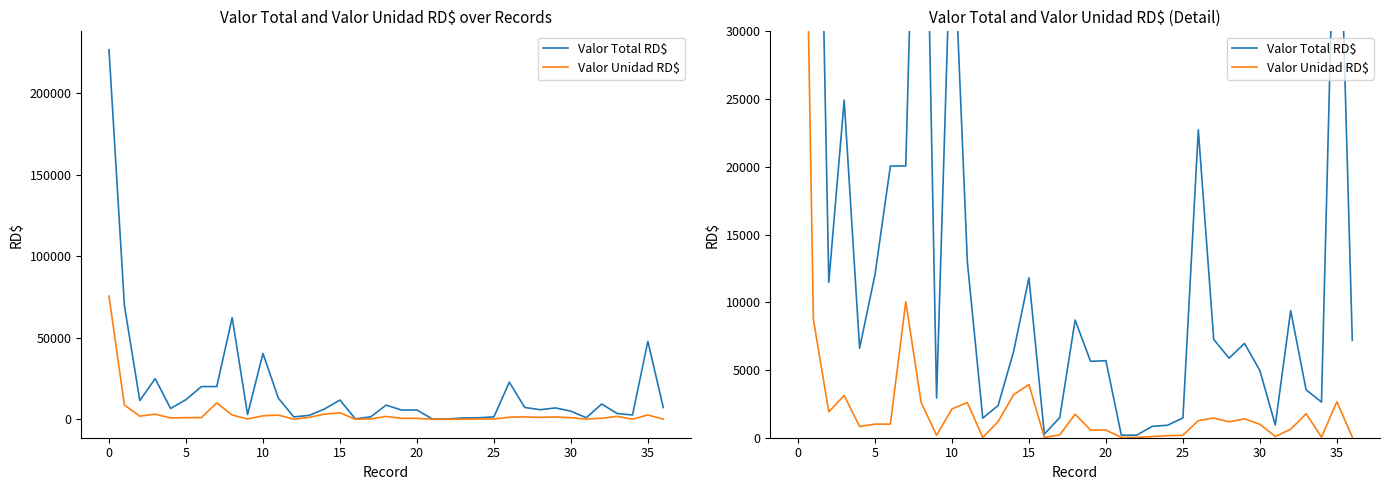

What is the maximum value for Valor Total RD$?

226578.3